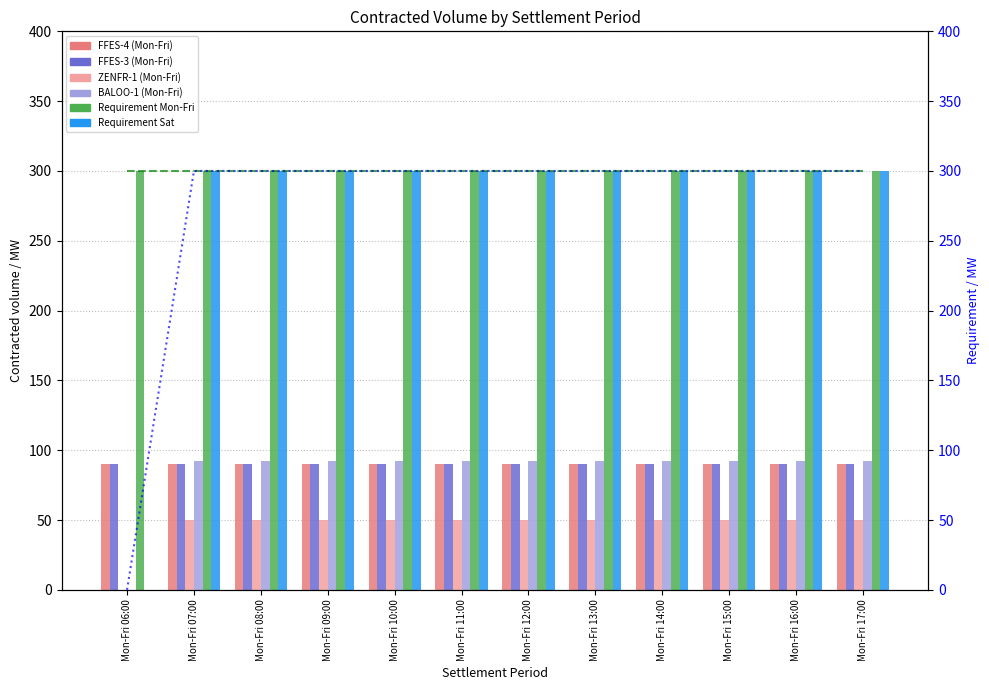

The ZENFR-1 (Mon-Fri) series shows 50 at Mon-Fri 12:00. True or false?

True